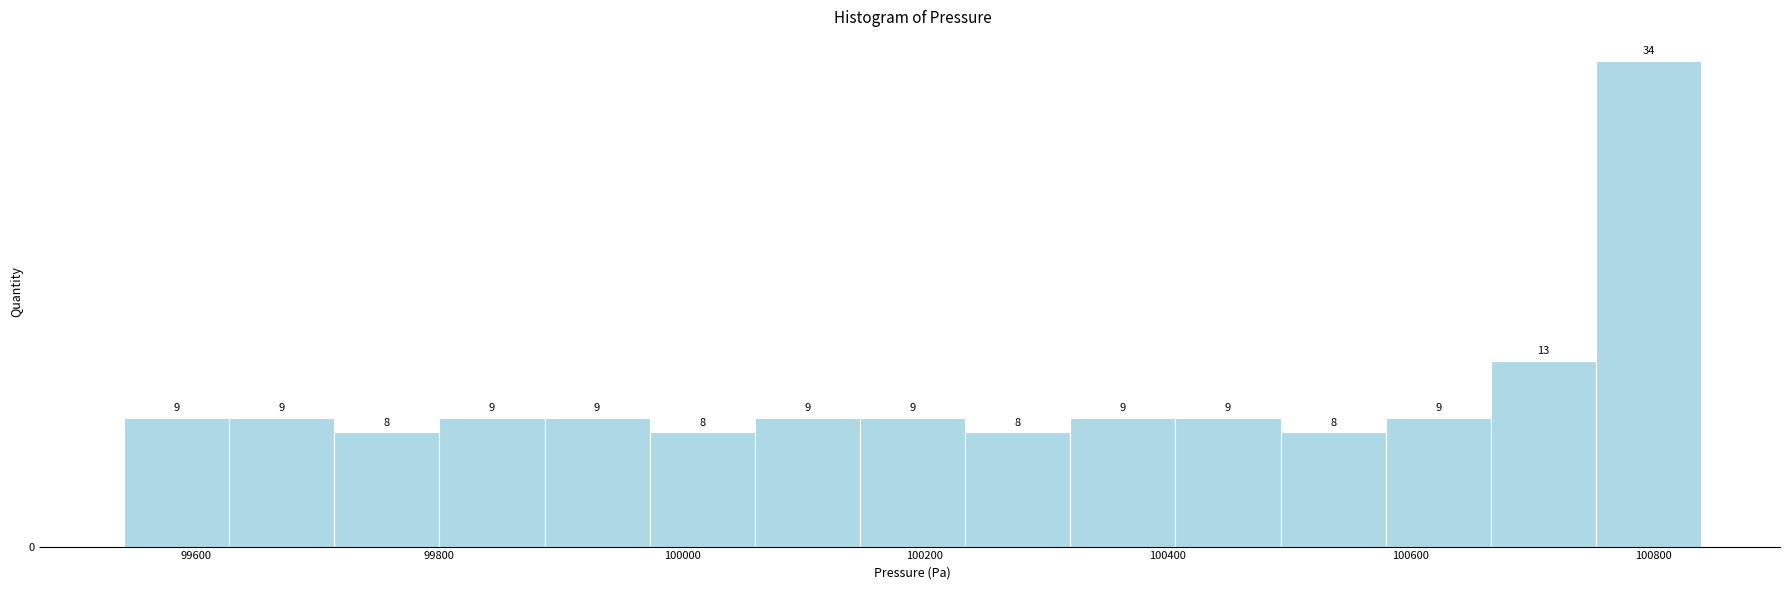

Reading left to right, list every bar in this chart as the range it spans on the x-axis followed by its height. The bar edges are not printed on the chart, so give them approximately, as read against the axis.

99540 to 99620: 9
99620 to 99720: 9
99720 to 99800: 8
99800 to 99880: 9
99880 to 99980: 9
99980 to 100060: 8
100060 to 100140: 9
100140 to 100240: 9
100240 to 100320: 8
100320 to 100400: 9
100400 to 100500: 9
100500 to 100580: 8
100580 to 100660: 9
100660 to 100760: 13
100760 to 100840: 34